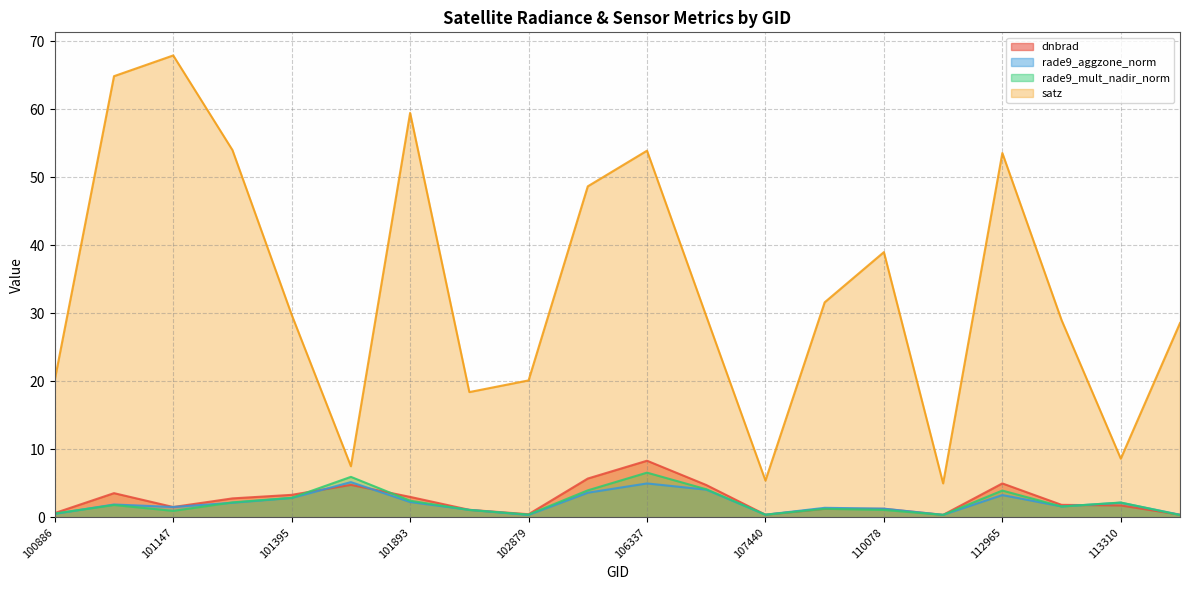

What is the highest value of the rade9_aggzone_norm series?

5.2